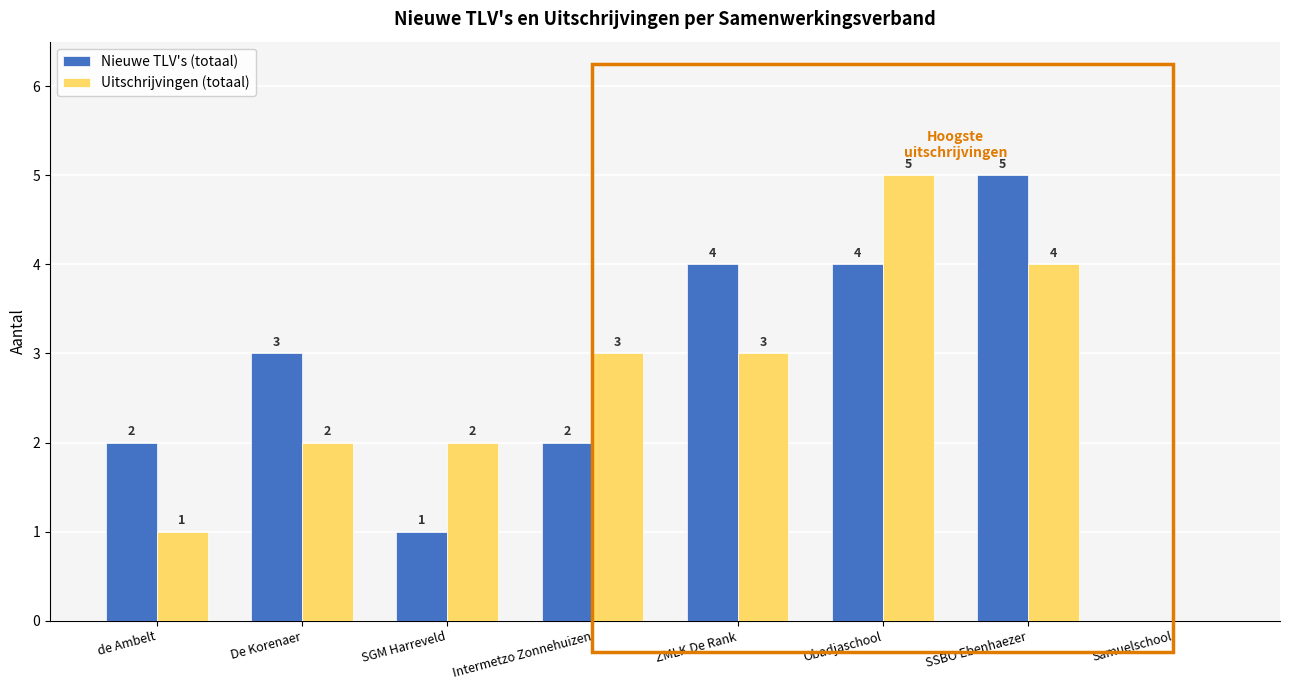

The Nieuwe TLV's (totaal) series shows 2 at SGM Harreveld. True or false?

False